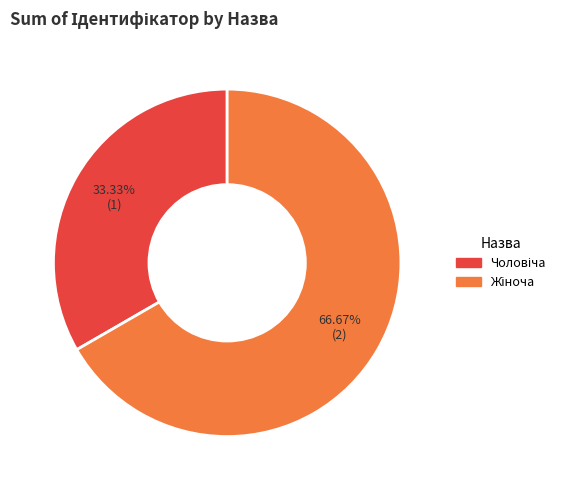

Is there a majority slice in this chart?

Yes